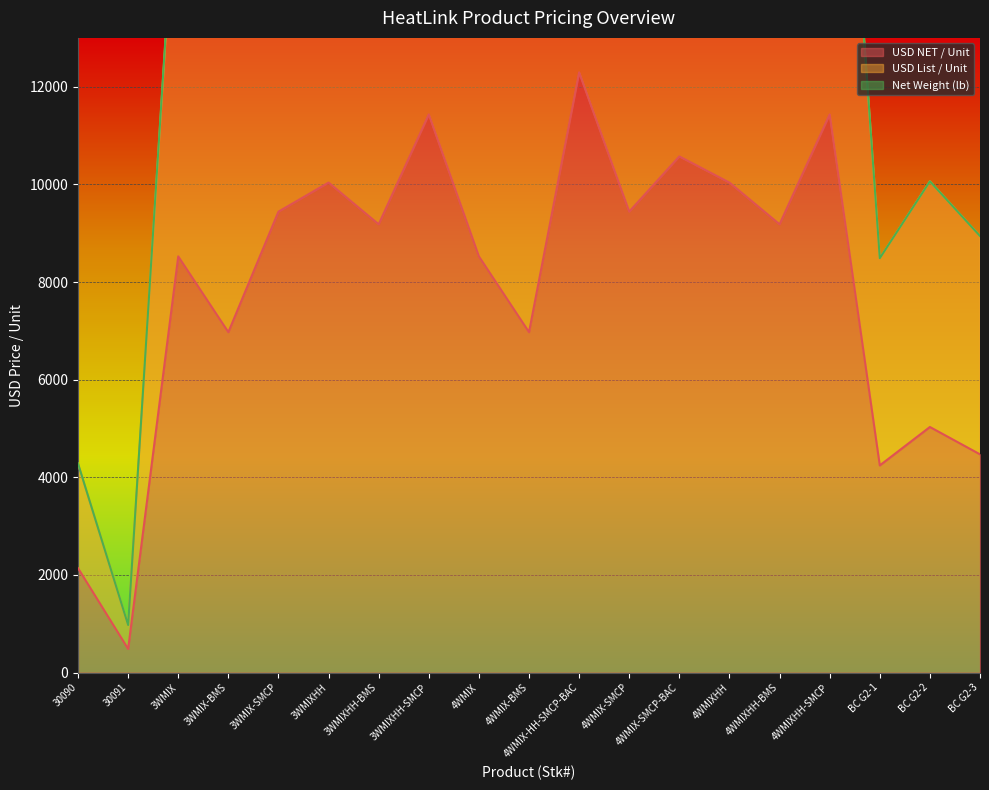

True or false: USD NET / Unit and USD List / Unit cross at least once.

False